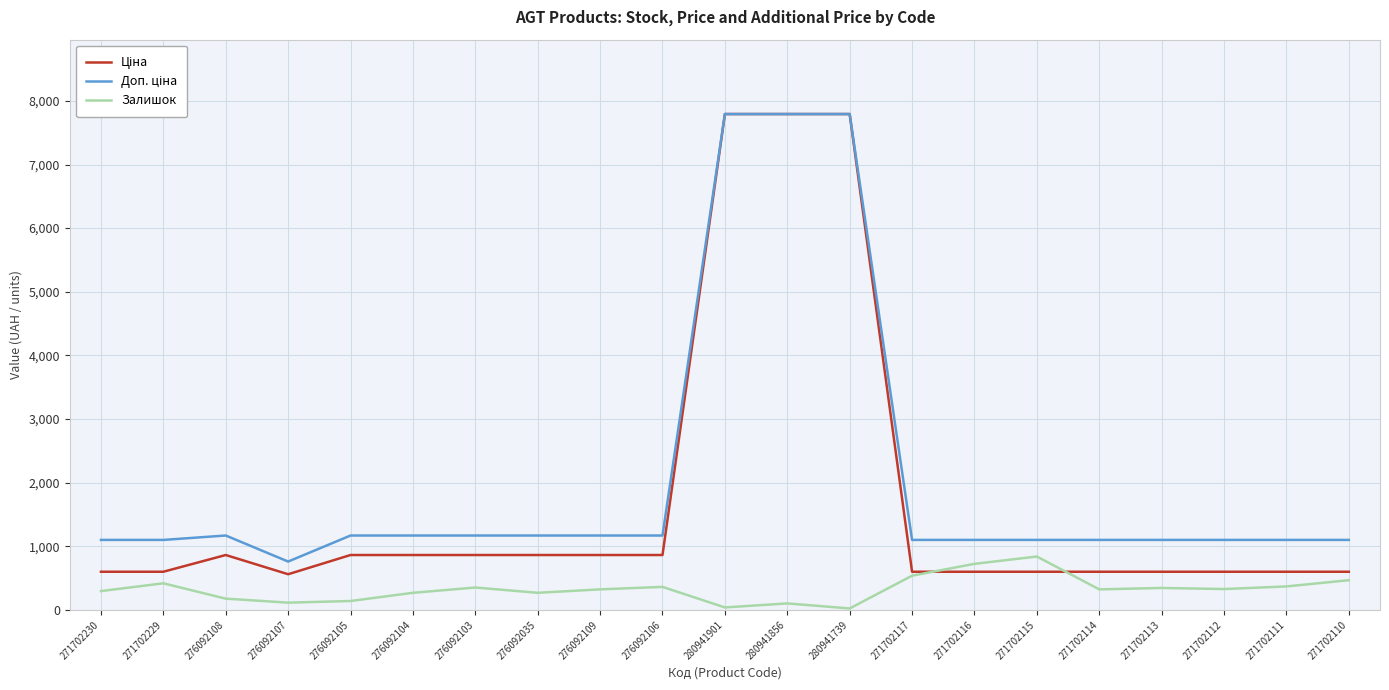

At how many categories does at least one series exceed 76?

21